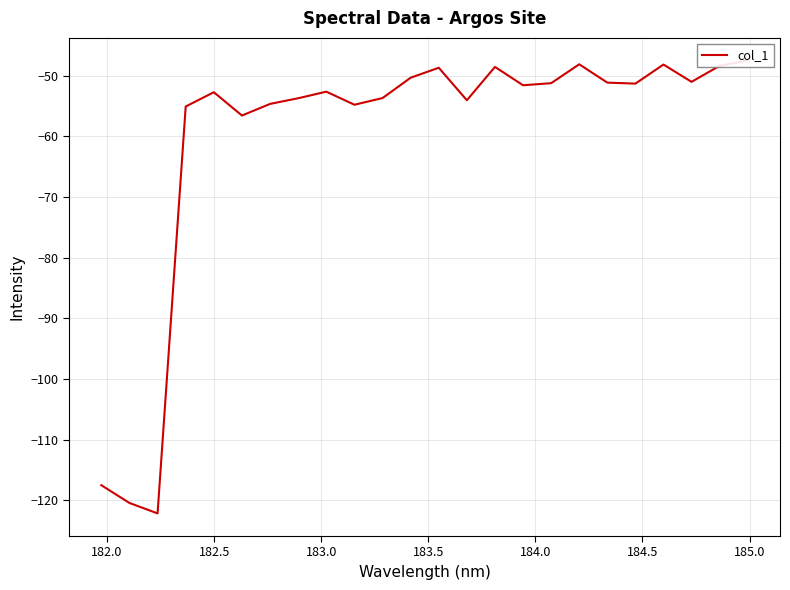

What is the value of the 1st point from the left?

-117.5